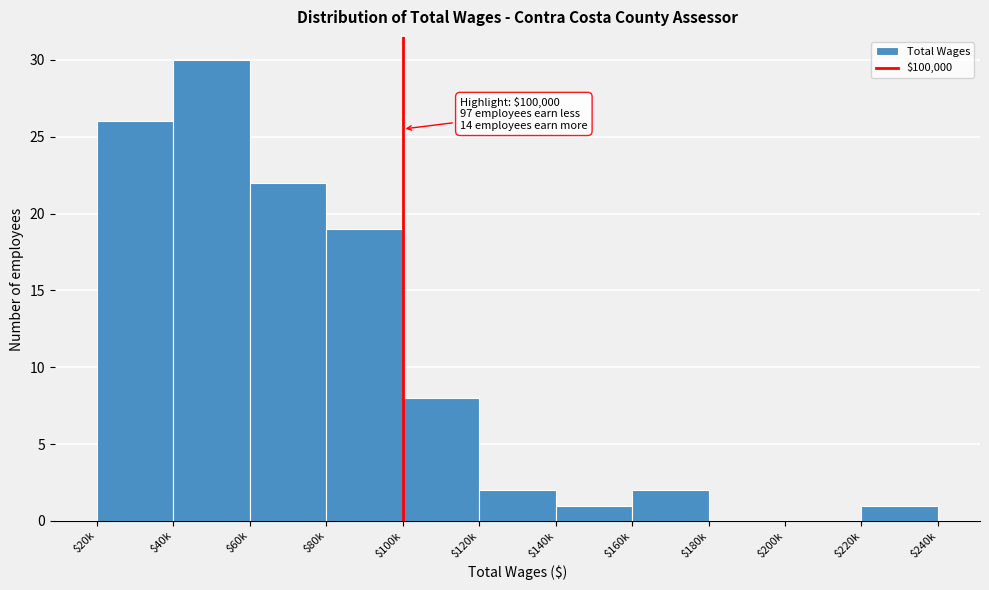

The chart shows a value of 26 at $20k. True or false?

True